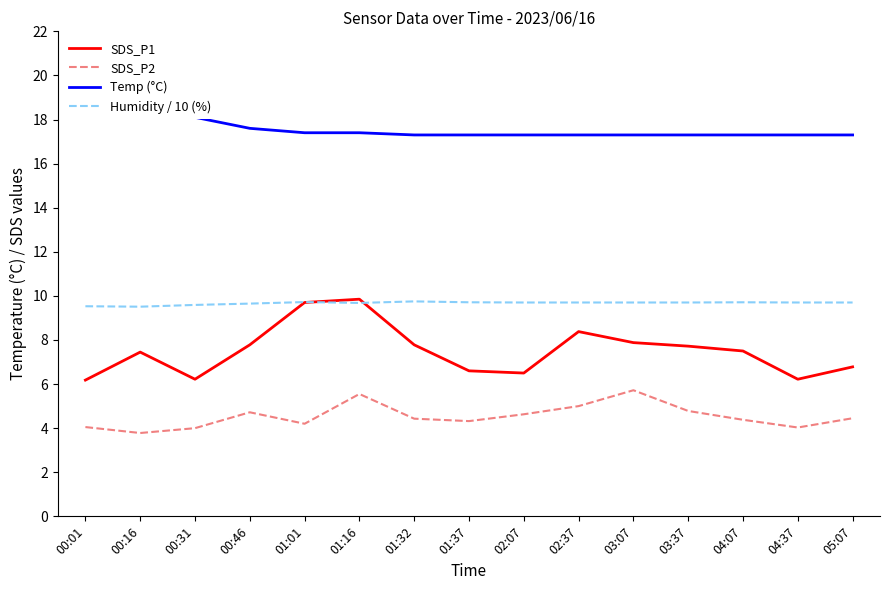

What is the approximate value of SDS_P1 at 01:16?

9.8